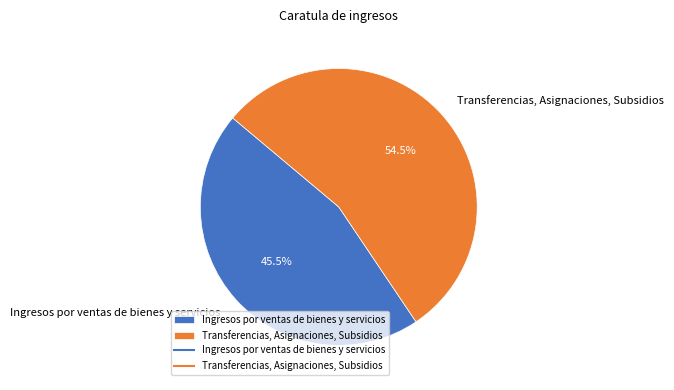

What is the largest slice in the pie chart?

Transferencias, Asignaciones, Subsidios